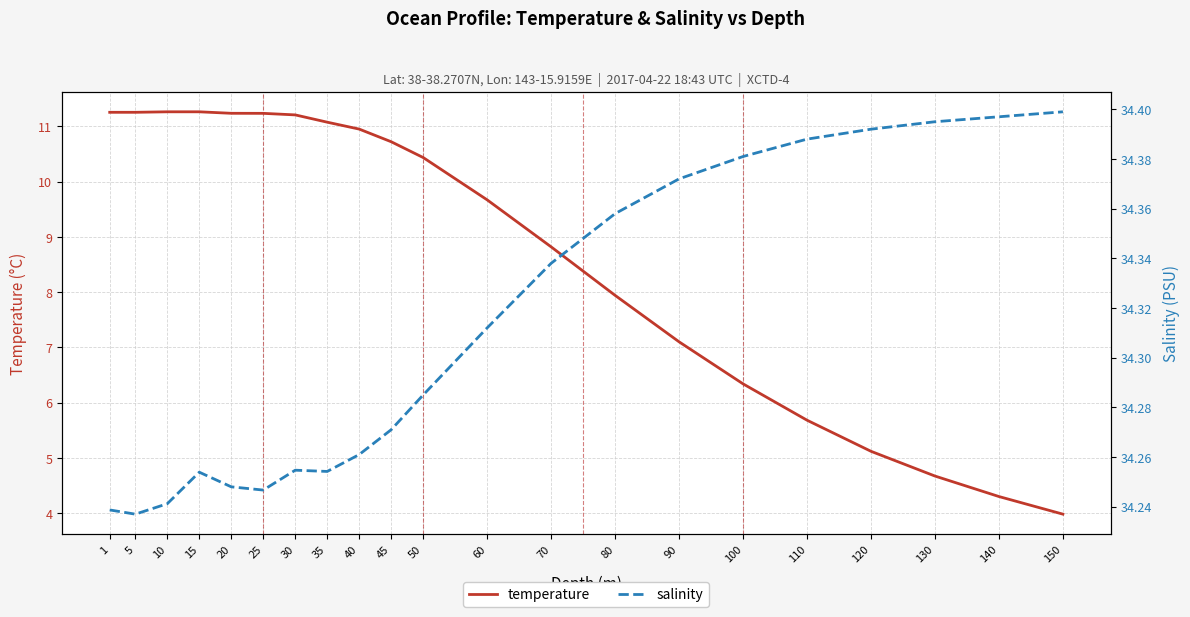

True or false: temperature has a value of 11.3 at 15.

True